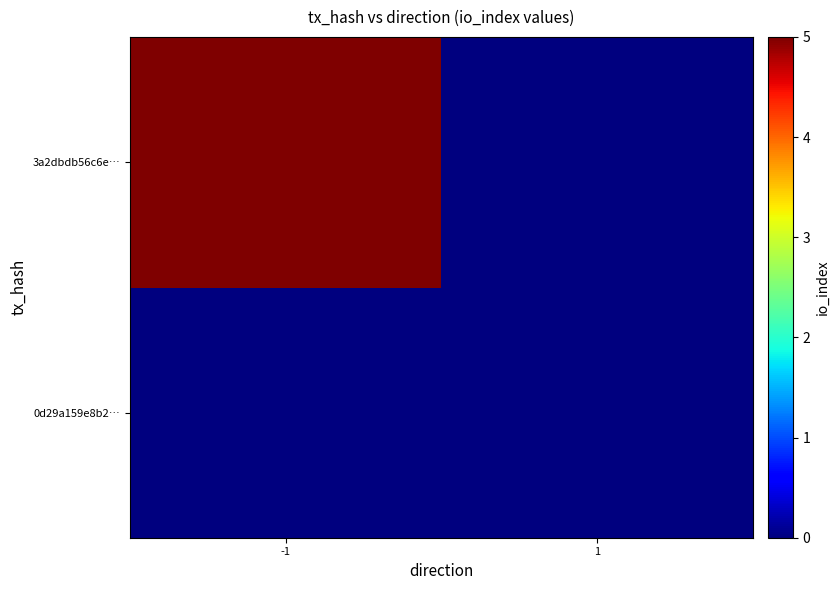

Rank the series by their average value, from highest to lowest.

3a2dbdb56c6e…, 0d29a159e8b2…